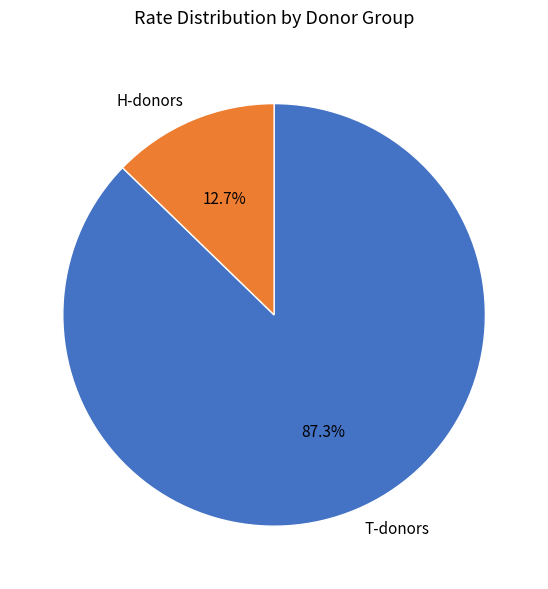

Does any single category account for the majority?

Yes